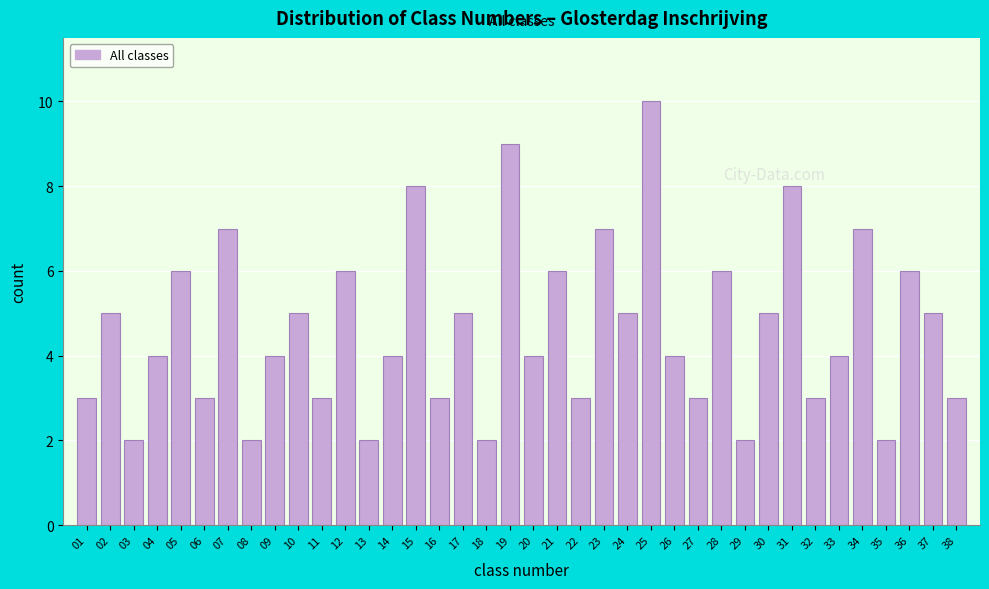

Which category has the highest value across all series?

25